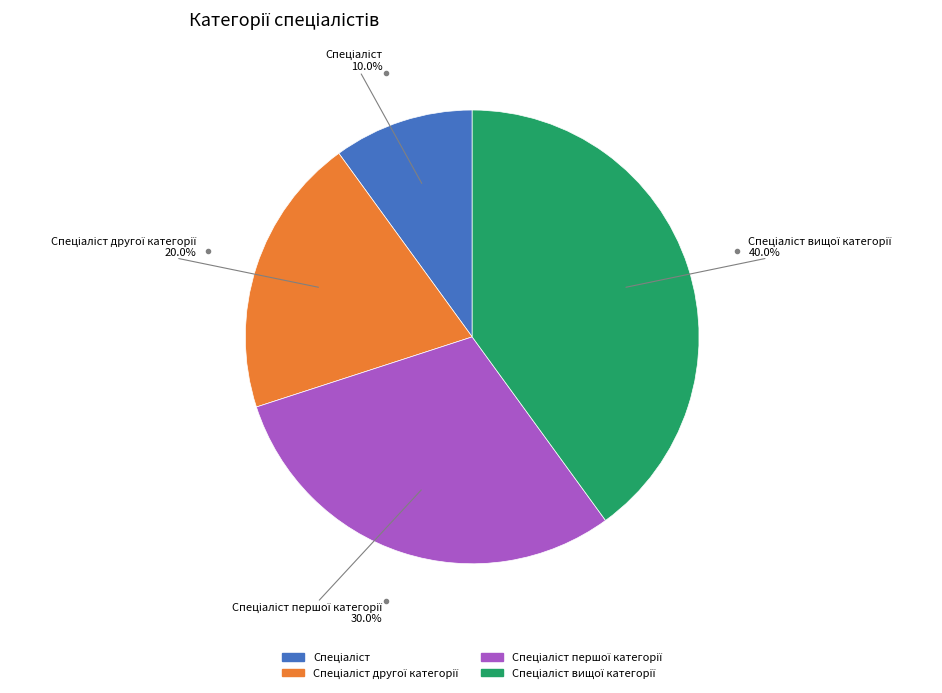

Is there a majority slice in this chart?

No